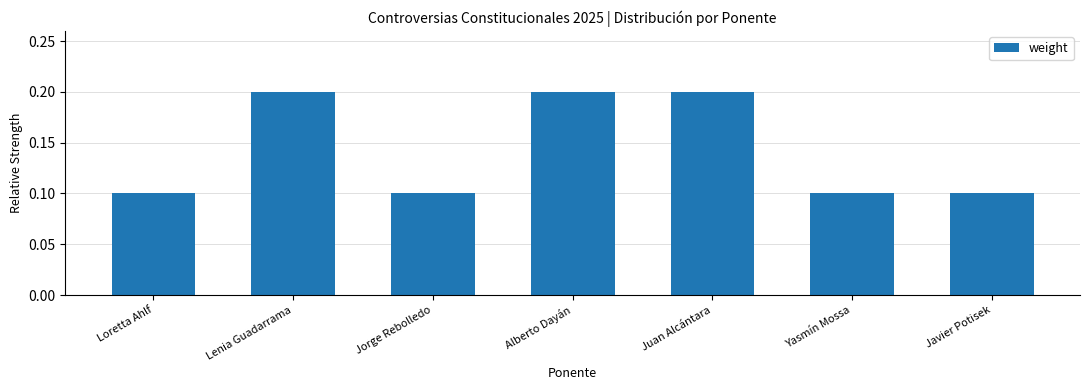

What is the sum of the values at Yasmín Mossa and Loretta Ahlf?

0.2